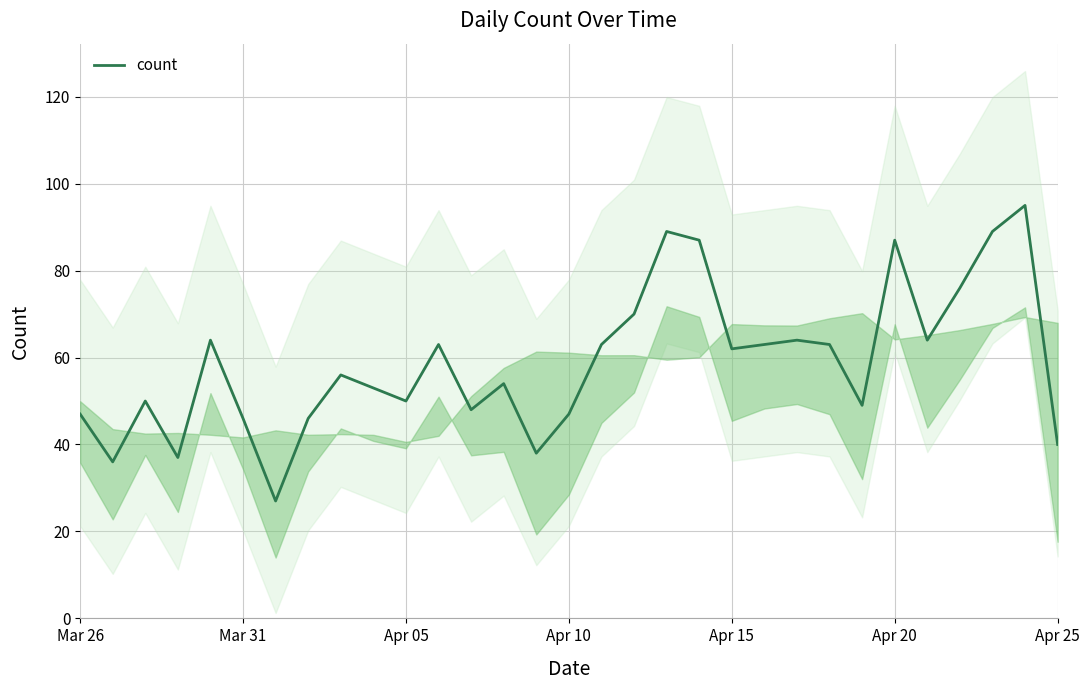

Is this an area chart (filled region under the line)?

No